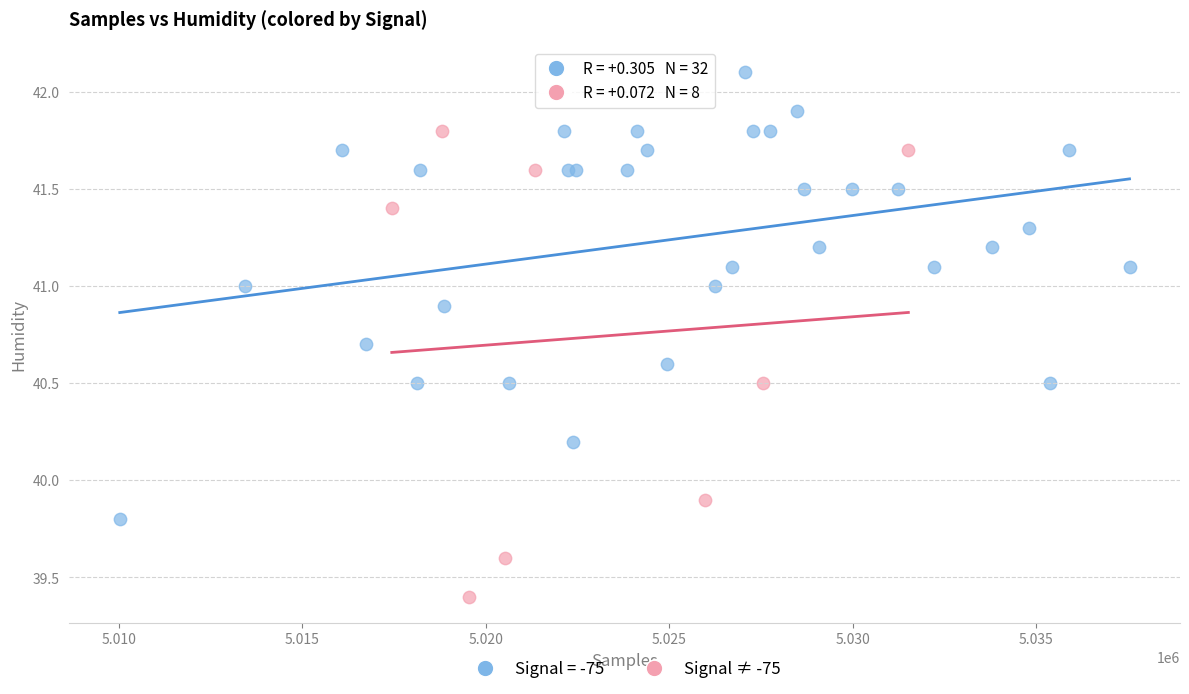

Which series reaches the minimum Y coordinate?

Signal ≠ -75